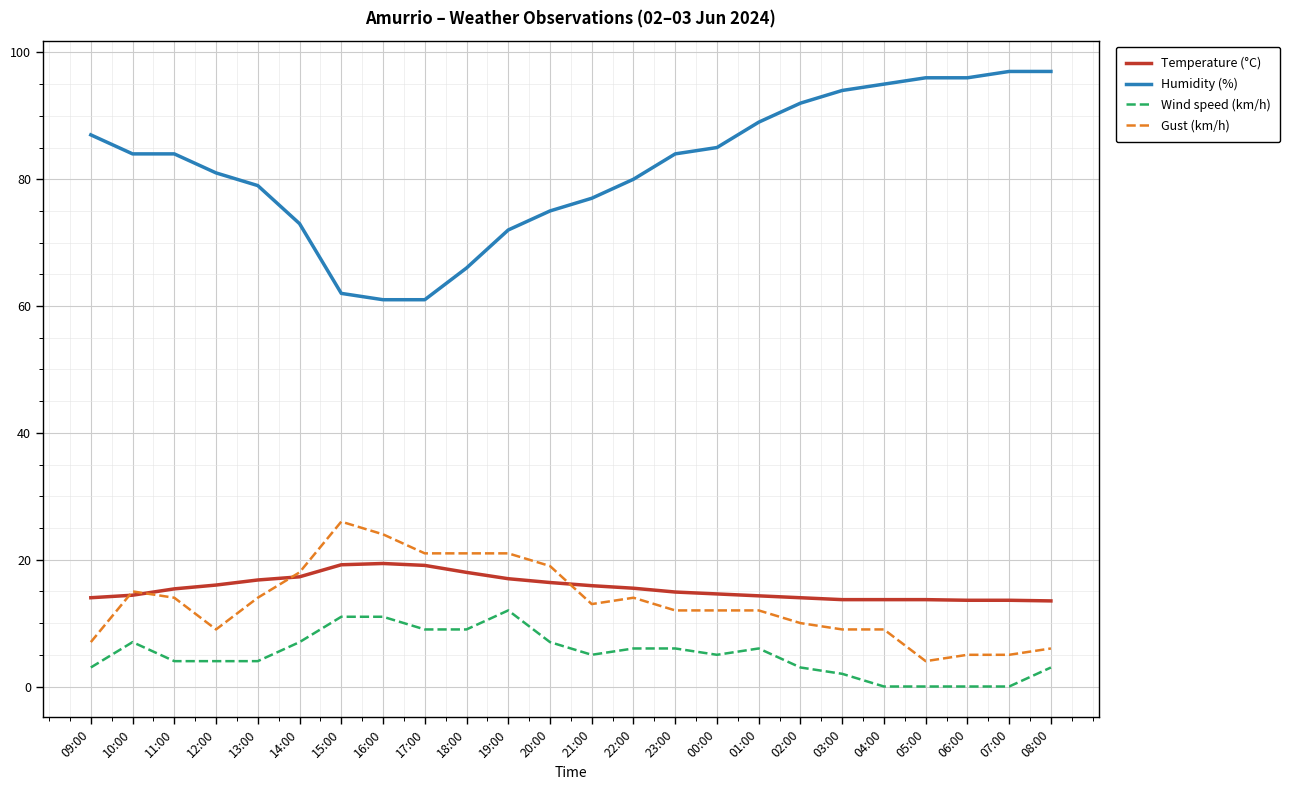

Which series has the largest total across all categories?

Humidity (%)